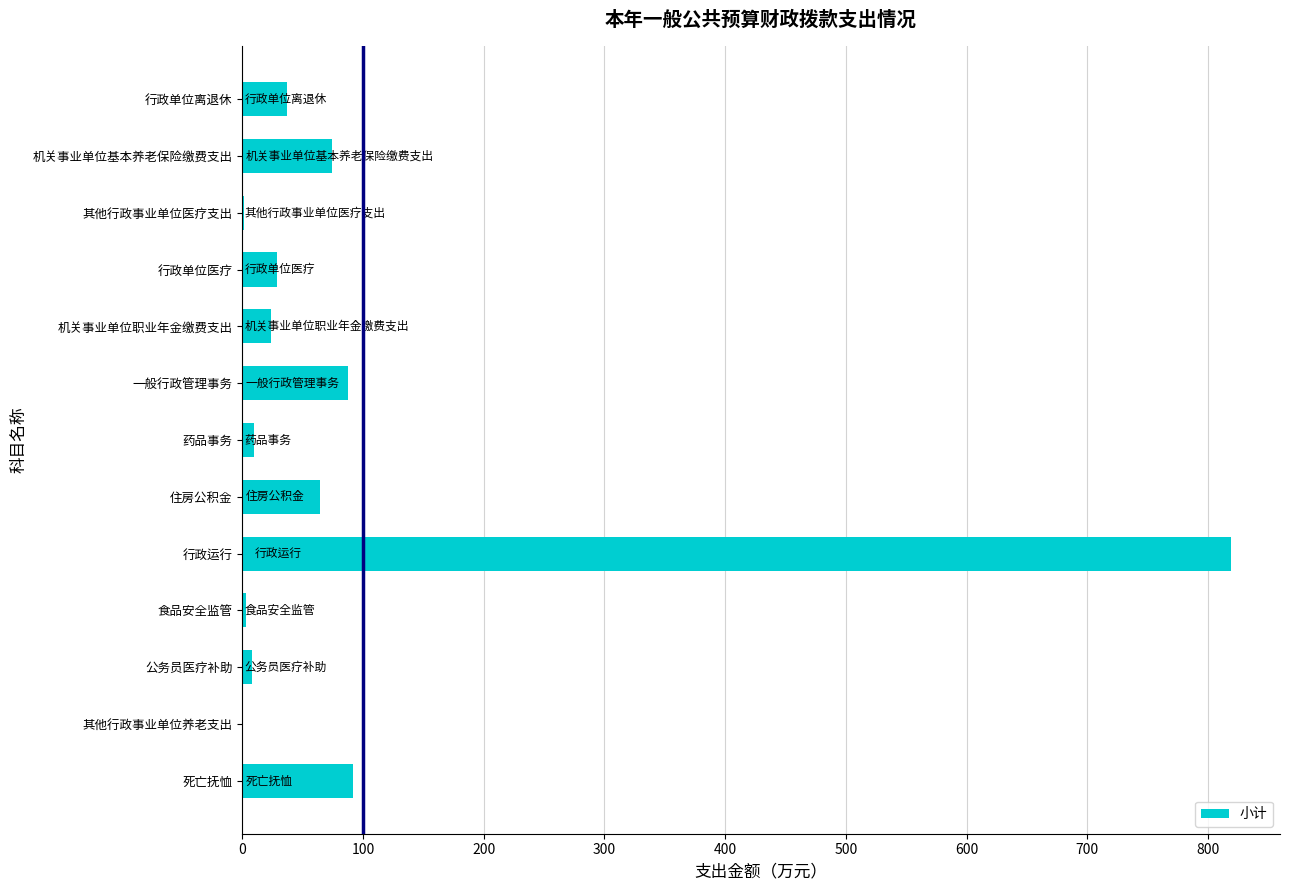

Between 死亡抚恤 and 住房公积金, which is larger?

死亡抚恤